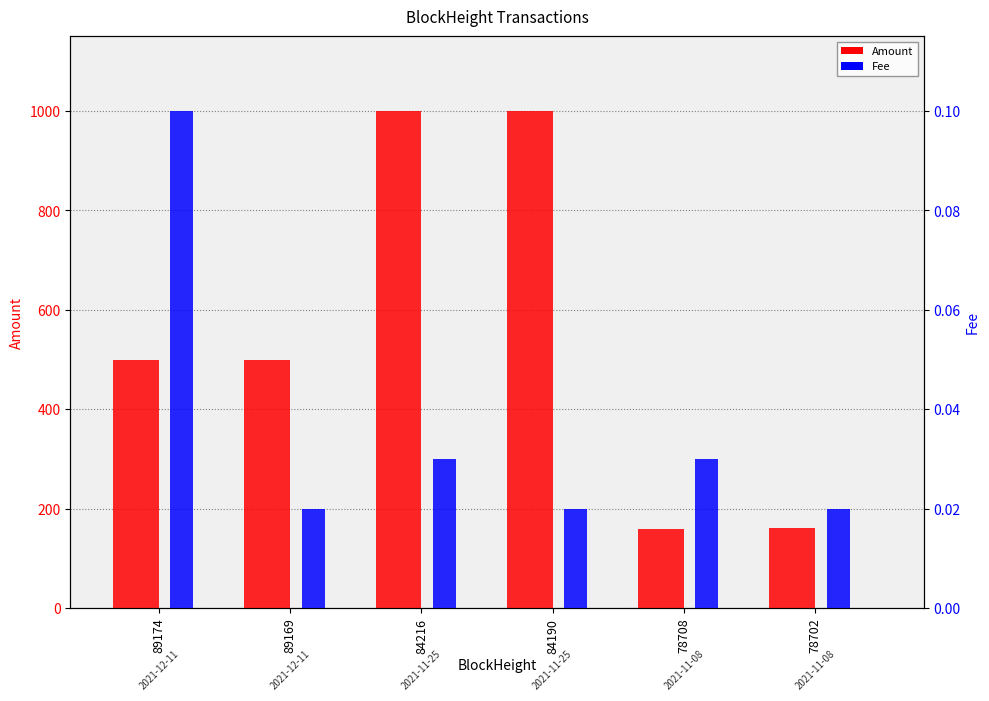

How many values in the Amount series are below 500?

3